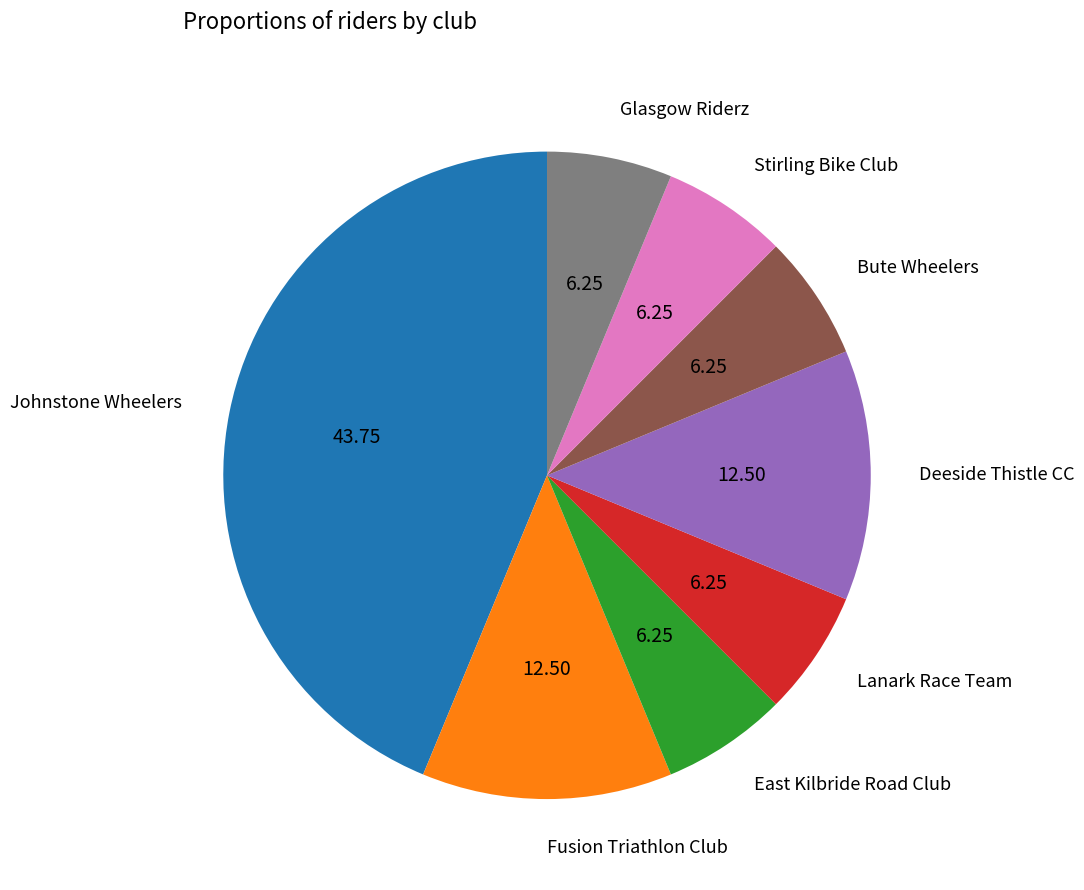

Which slice is the largest?

Johnstone Wheelers